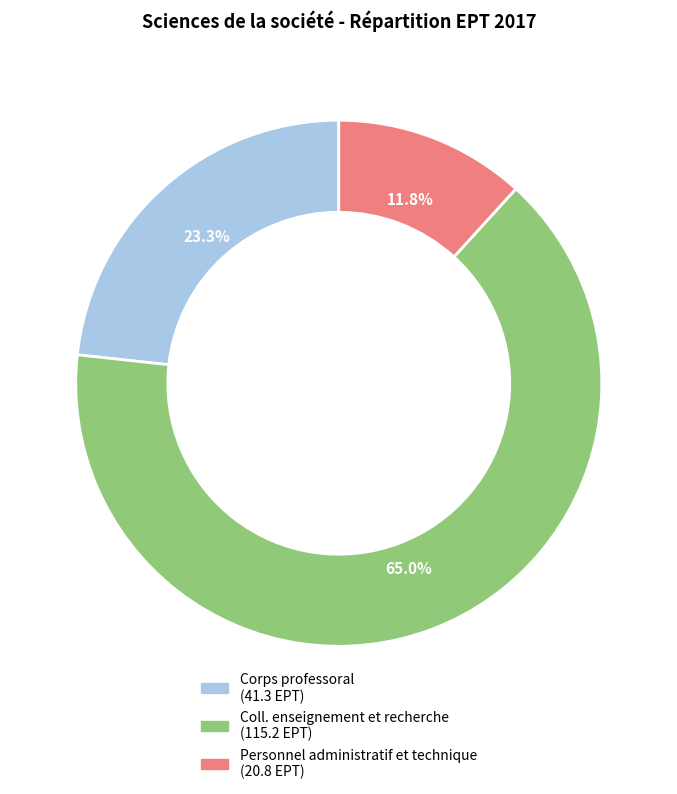

Is it true that Personnel administratif et technique is 7% of the pie?

False